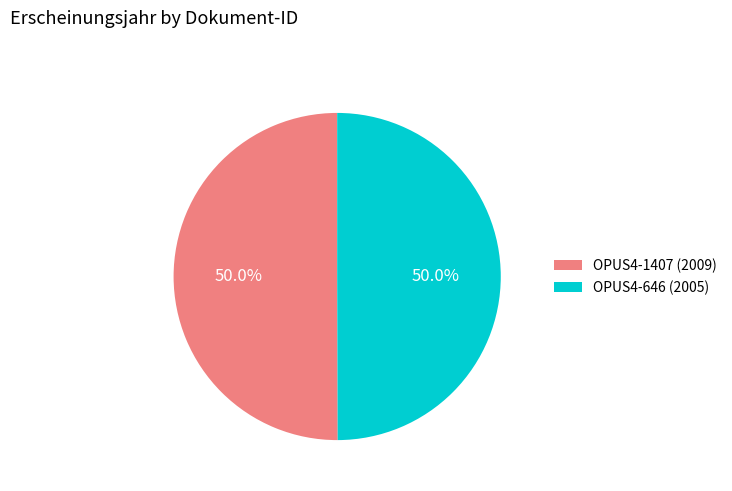

What portion of the pie excludes OPUS4-646 (2005)?

50.0%